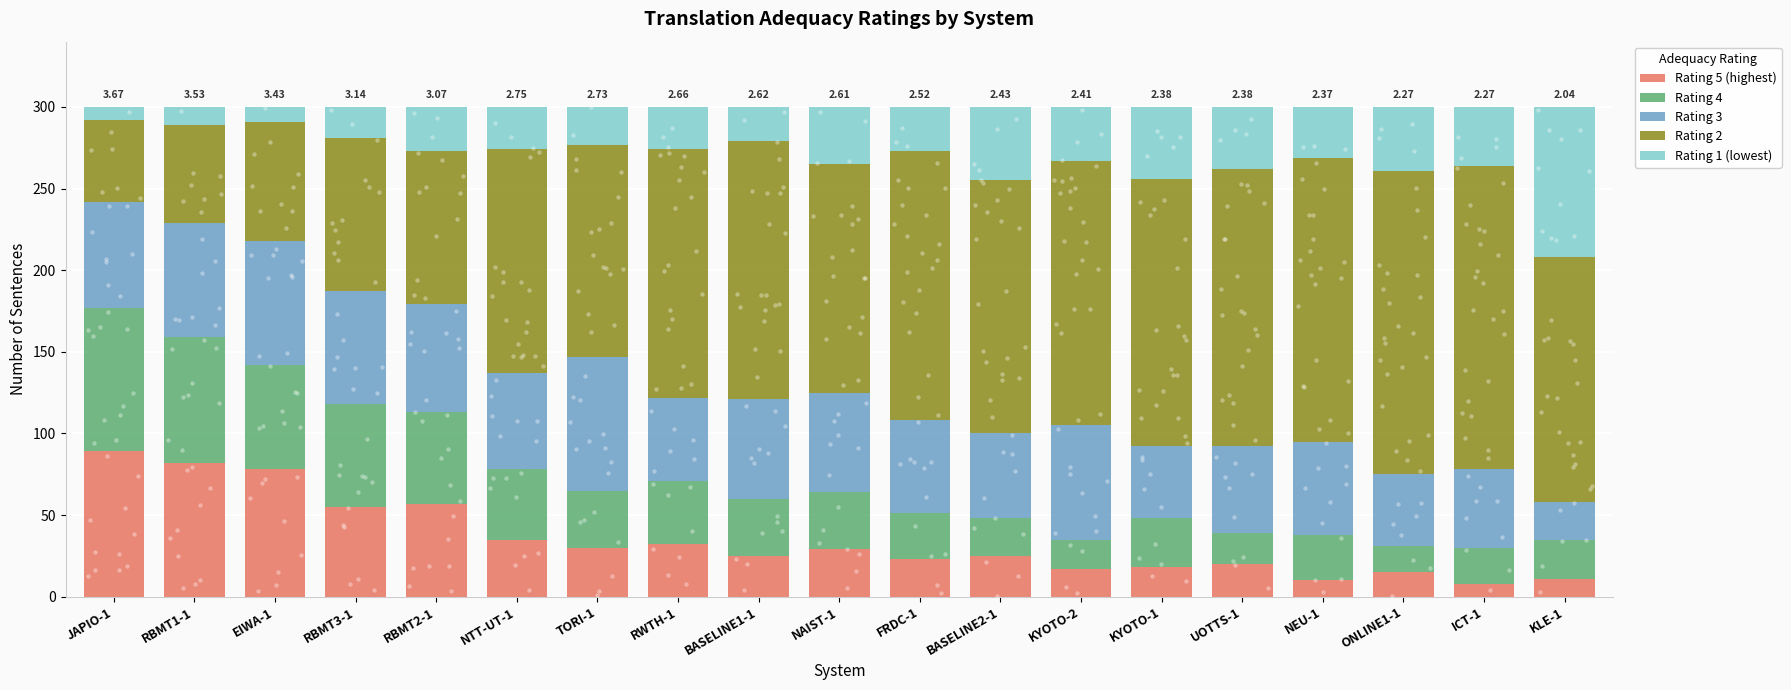

Which series has the largest total across all categories?

Rating 2